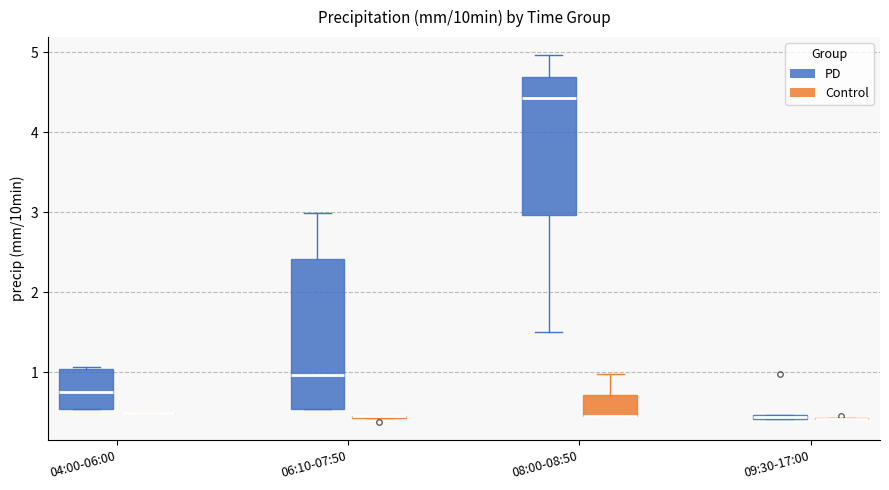

Which box is the tallest, from its lower edge to its upper edge?

06:10-07:50 (PD)